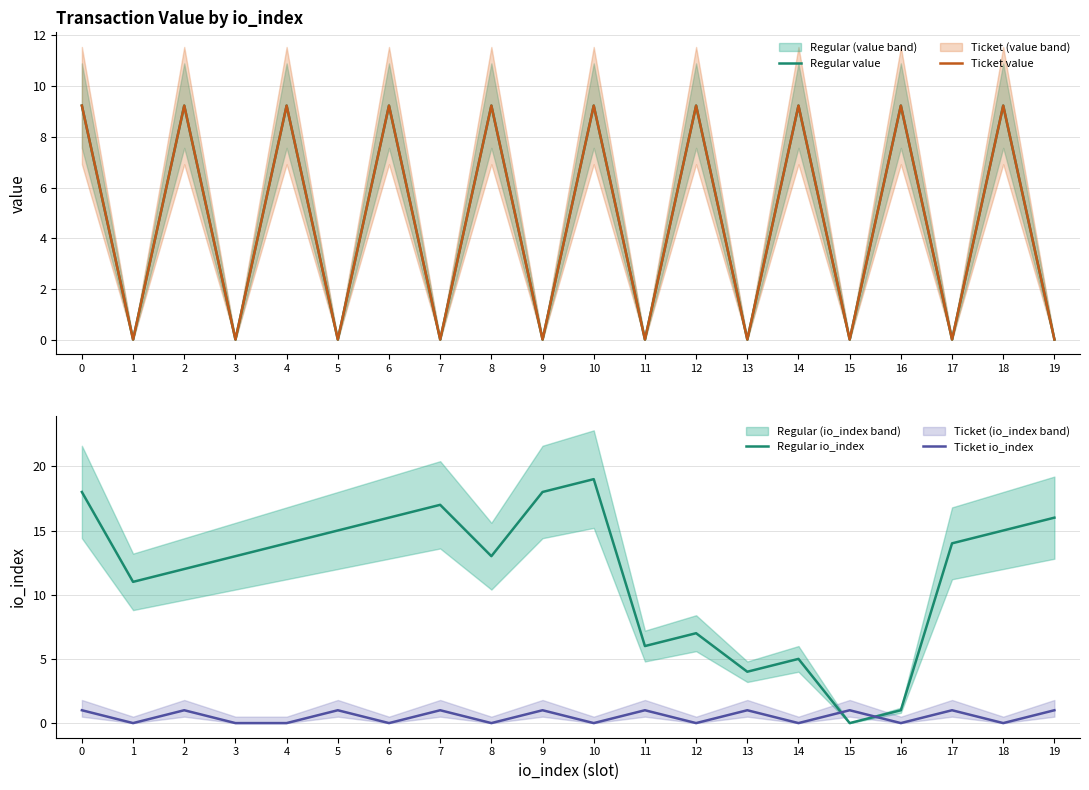

How many values in the Ticket value series exceed 9?

10